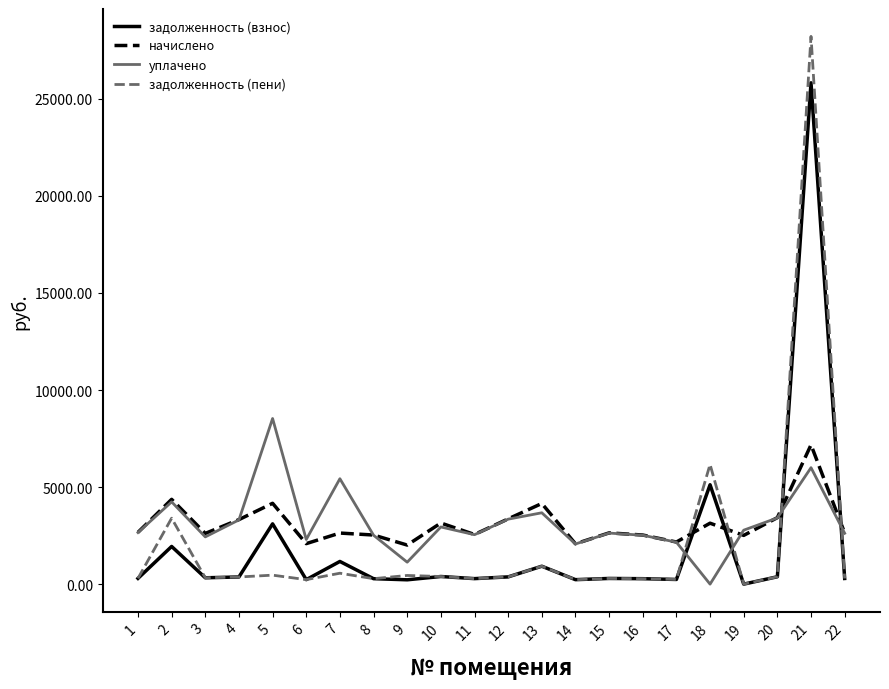

Which series changed the most between 3 and 18?

задолженность (пени)